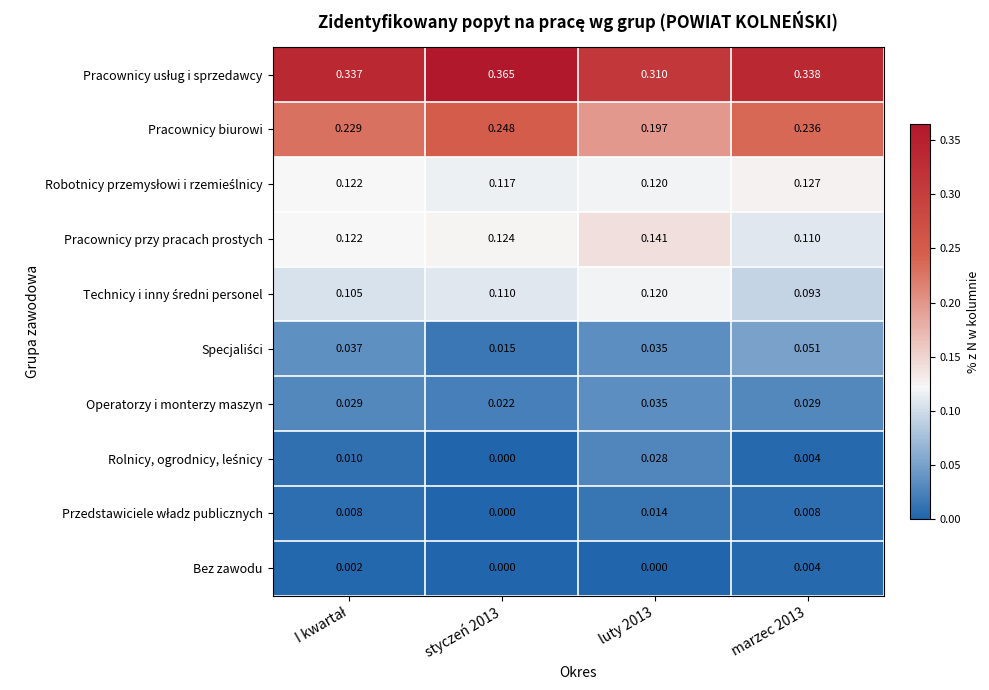

How many values in the Bez zawodu series exceed 0?

2